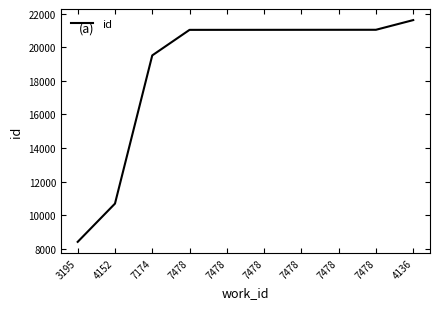

At which label does the data first exceed 21040?

7478